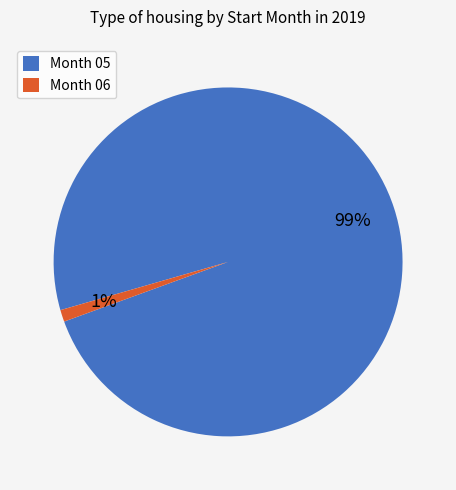

Do Month 05 and Month 06 together represent more than half of the pie?

Yes